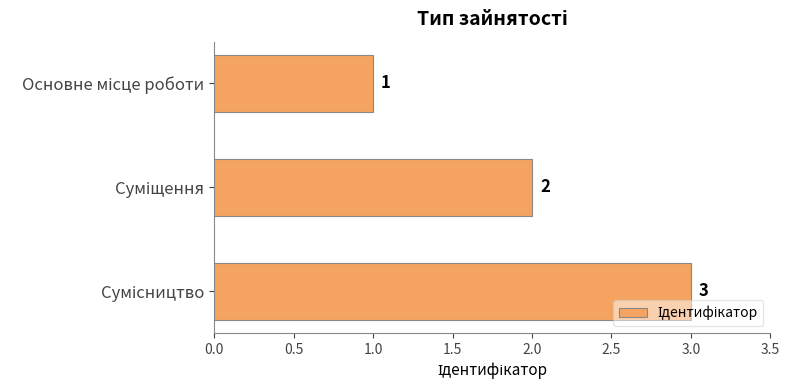

How many values are between 1 and 3?

3